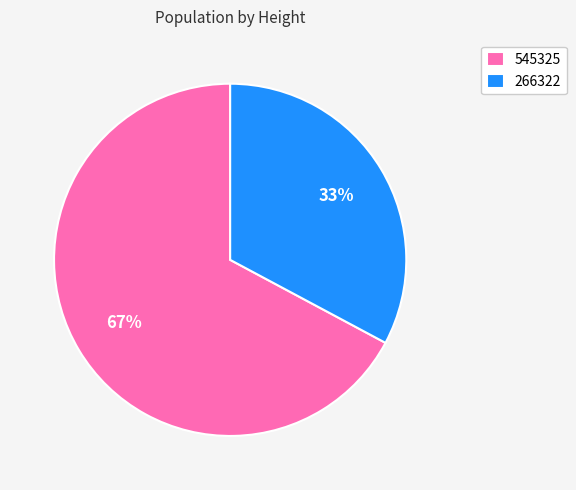

Combined, do 545325 and 266322 account for over 50%?

Yes